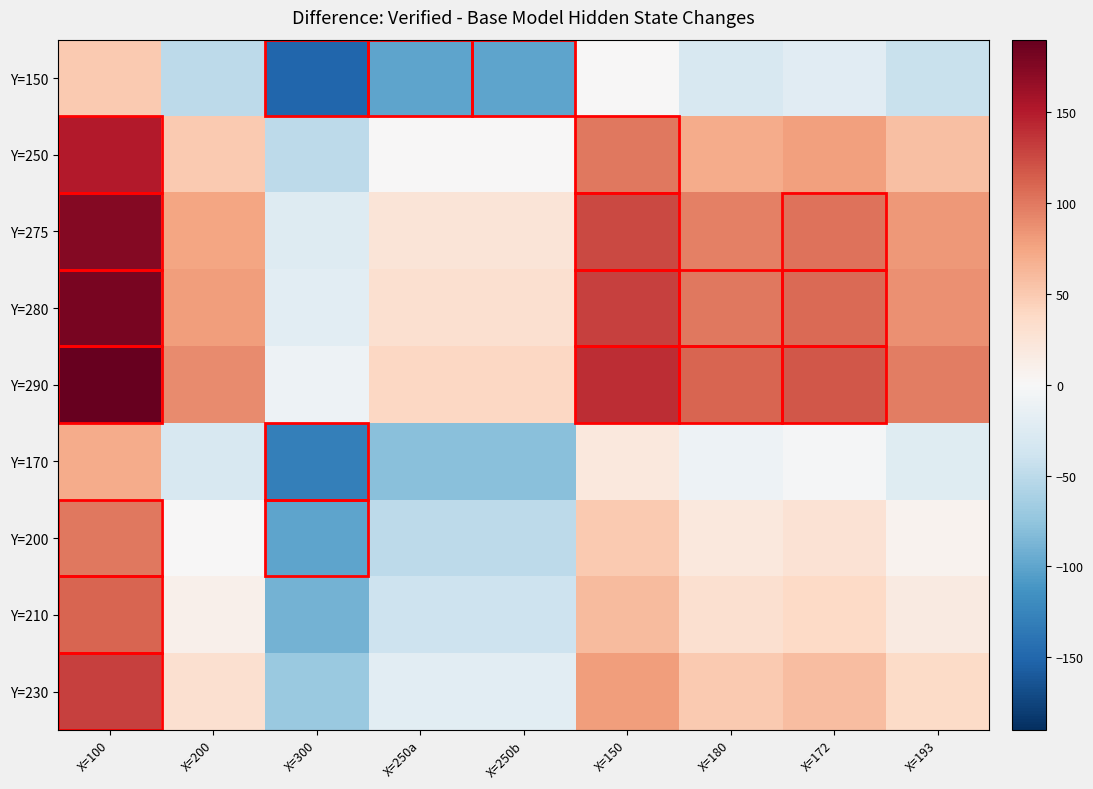

Which has a higher value, X=172 or X=250b?

X=172